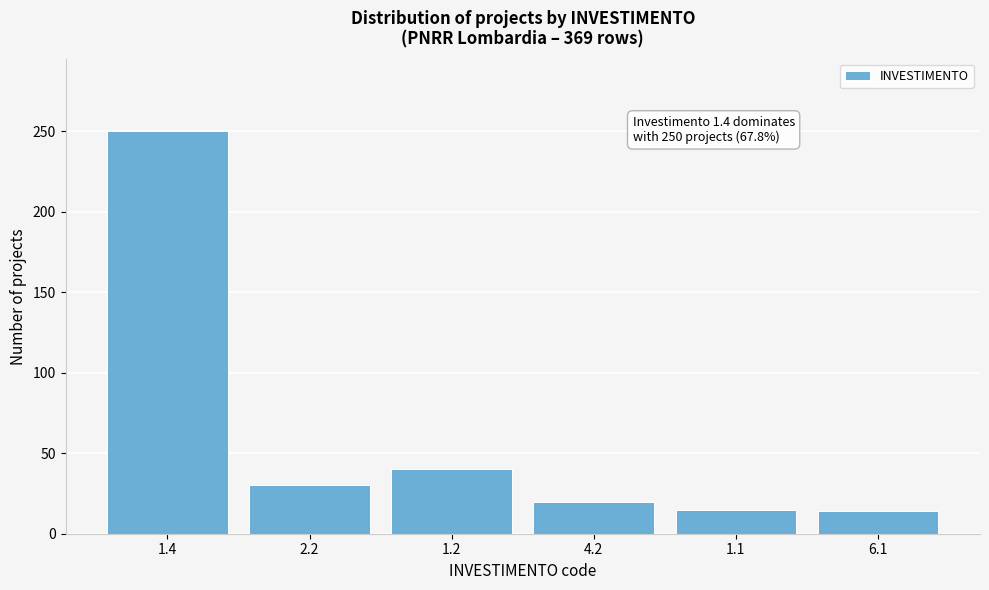

What is the value of the 2nd bar from the left?

30